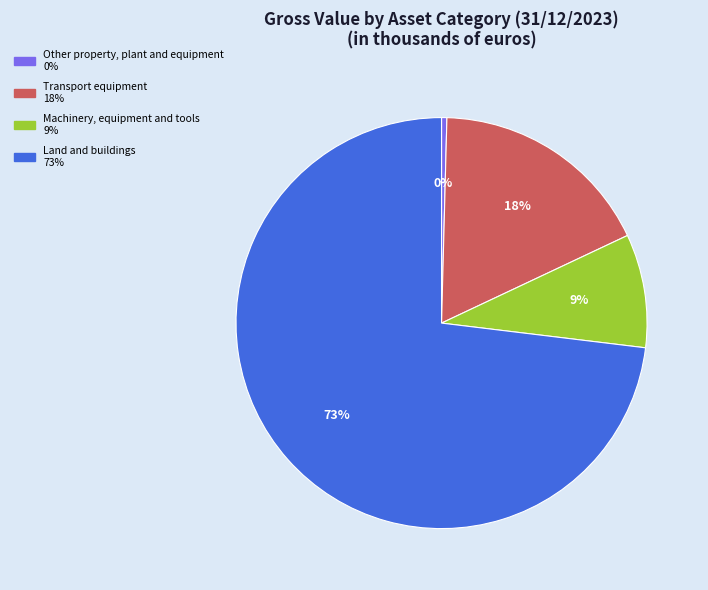

What is the smallest slice in the pie chart?

Other property, plant and equipment